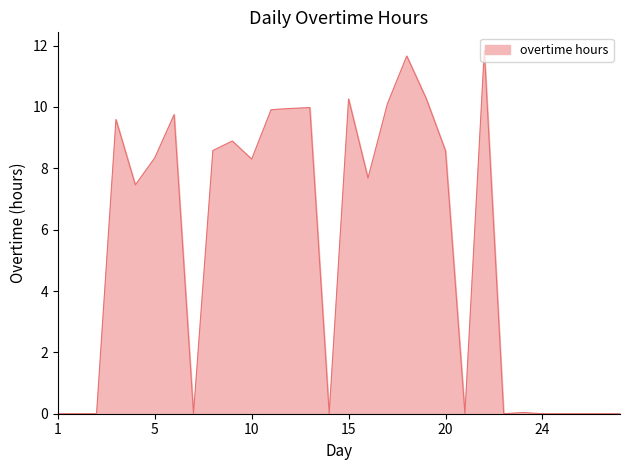

How many values are below 8?

15